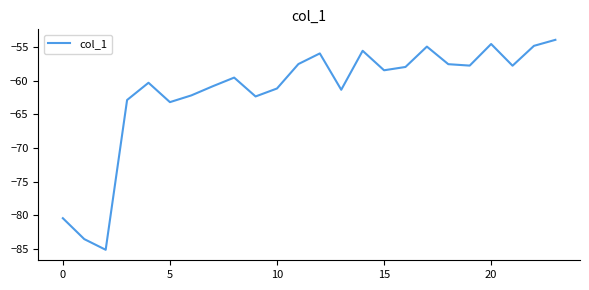

What is the difference between the maximum and minimum values?

31.2